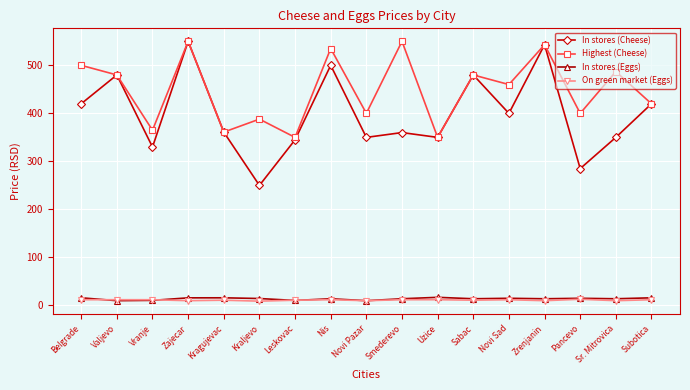

Where is the first local maximum for Highest (Cheese)?

Zajecar